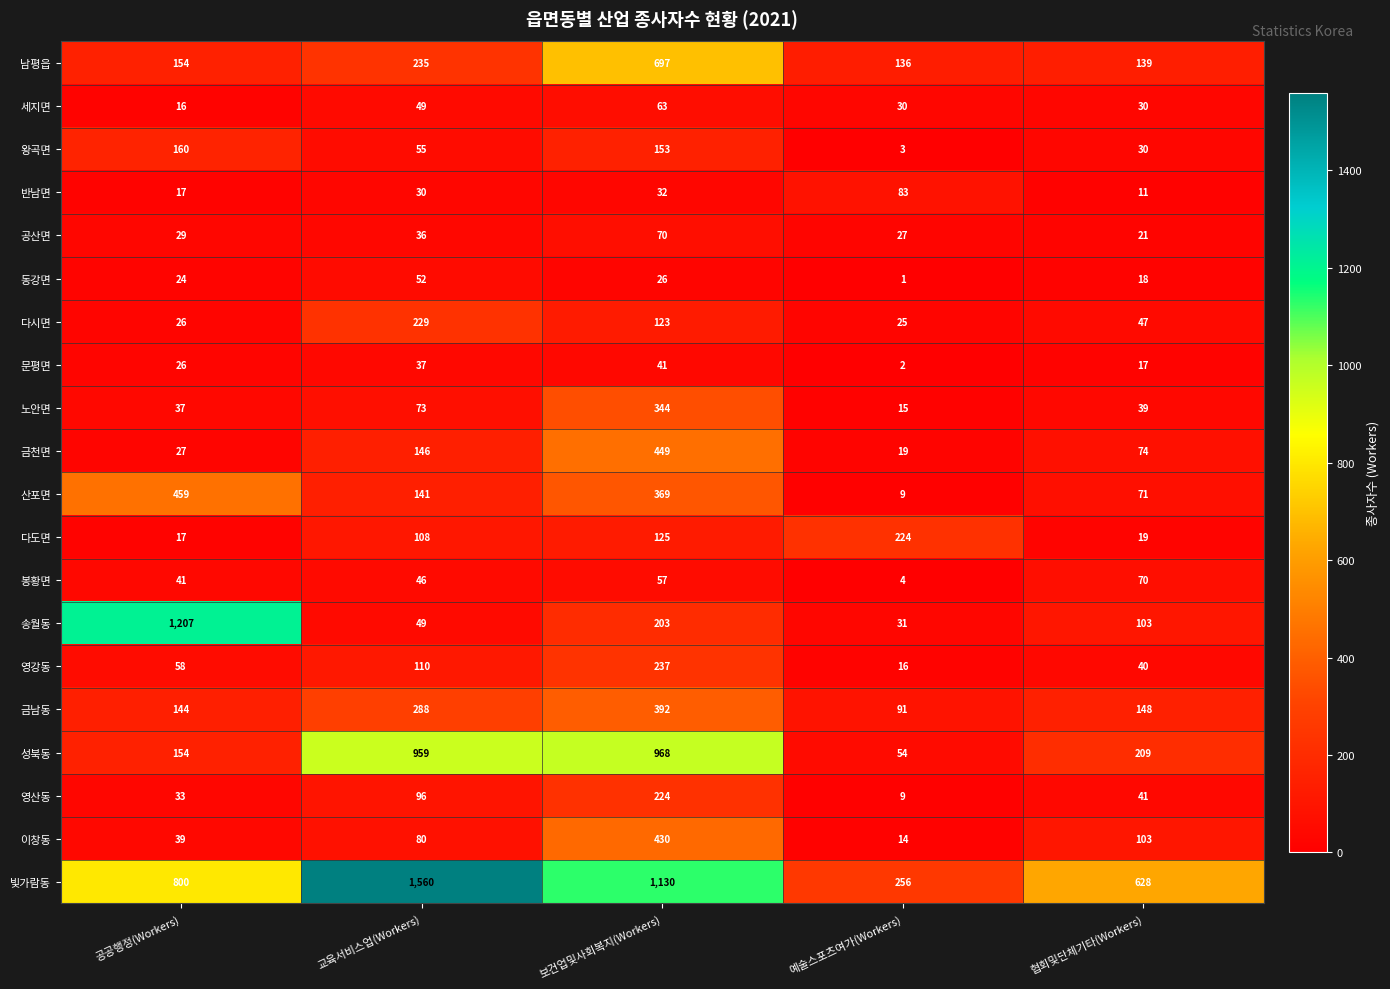

The value of 공산면 at 공공행정(Workers) is 51. True or false?

False